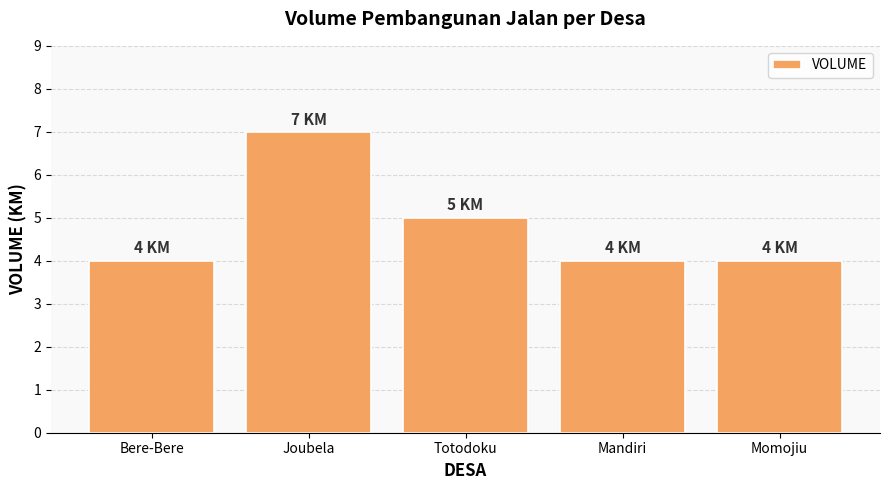

What is the sum of the values at Bere-Bere and Momojiu?

8